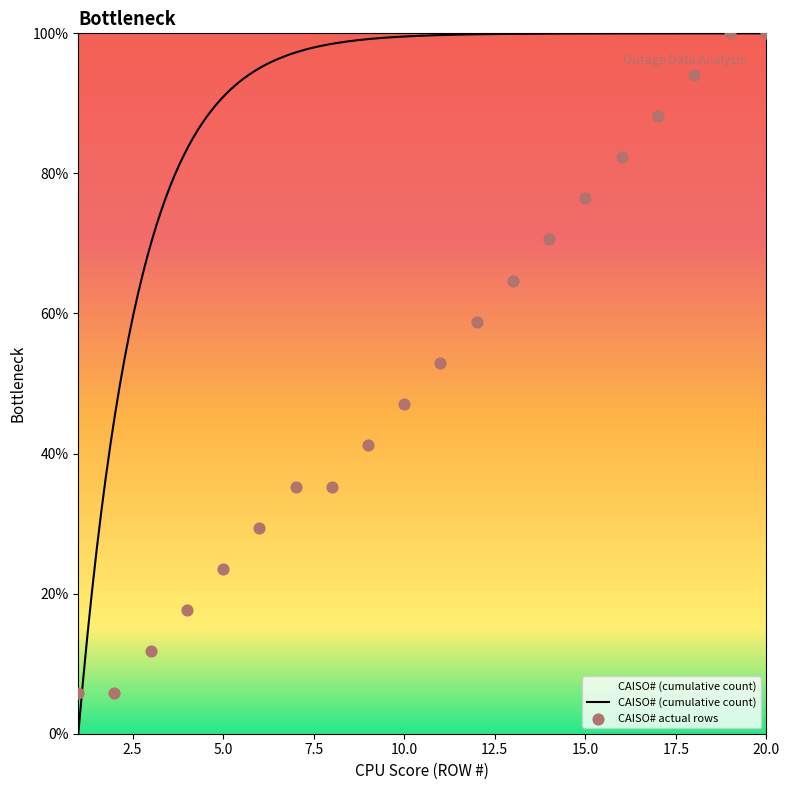

What is the ratio of the value at 17 to the value at 1?

15.0